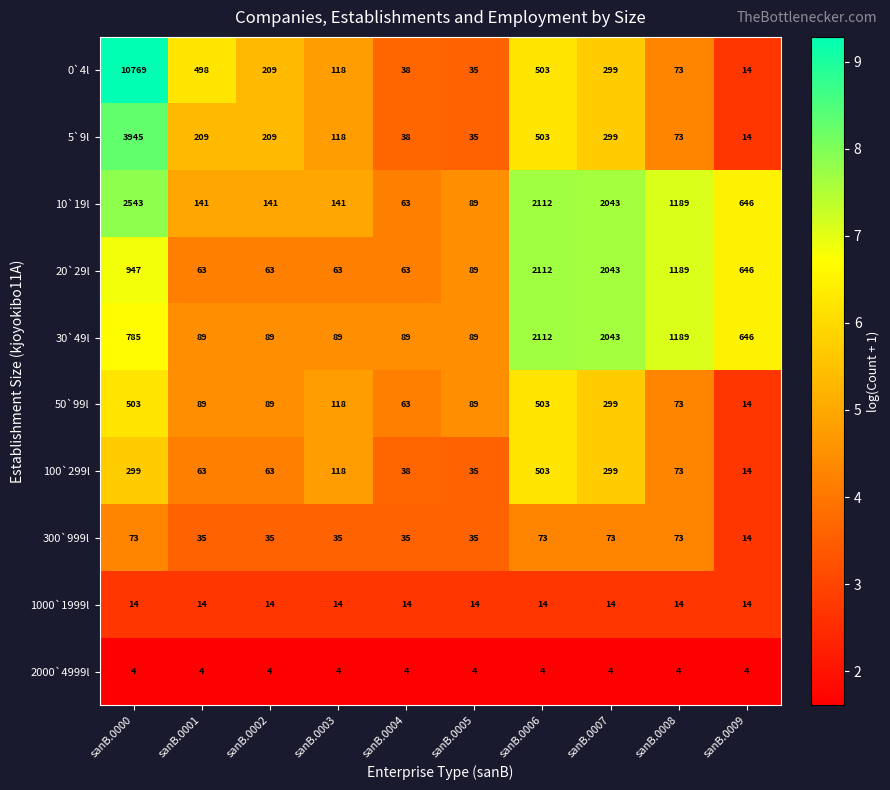

The value of 10`19l at sanB.0003 is 244. True or false?

False